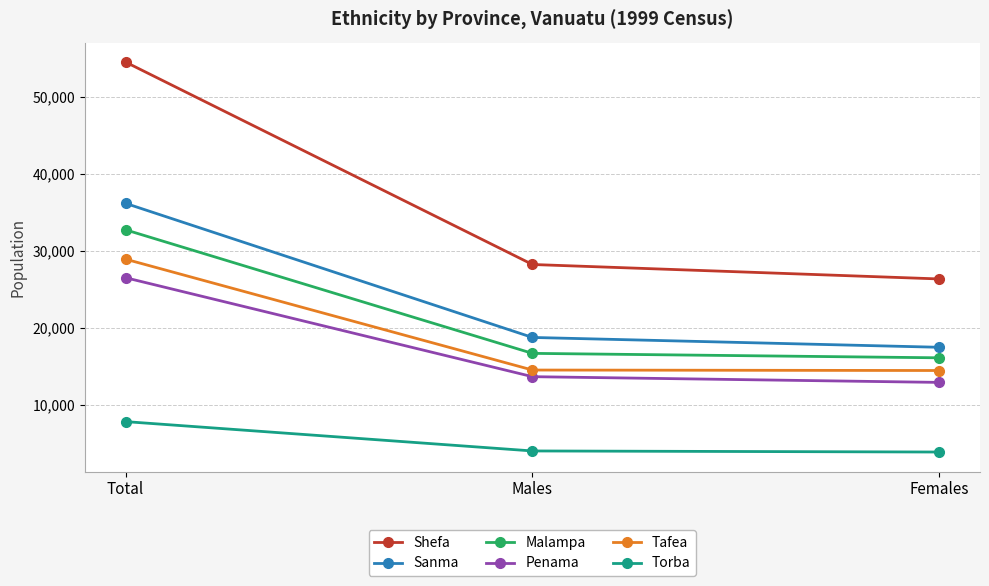

What is the difference between the highest and lowest values at Females?

22526